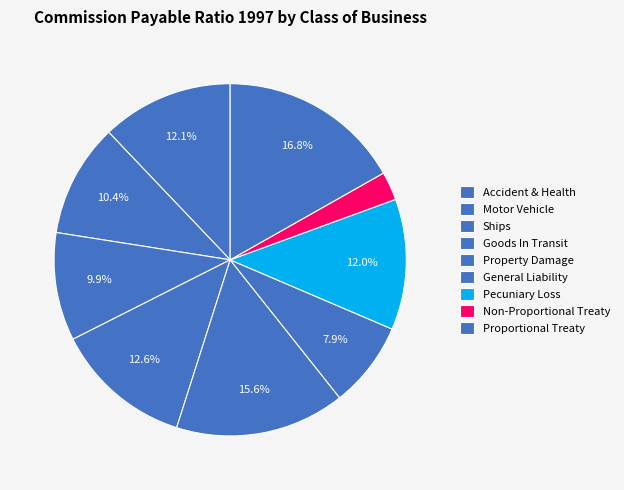

Which has a higher value, Accident & Health or General Liability?

Accident & Health